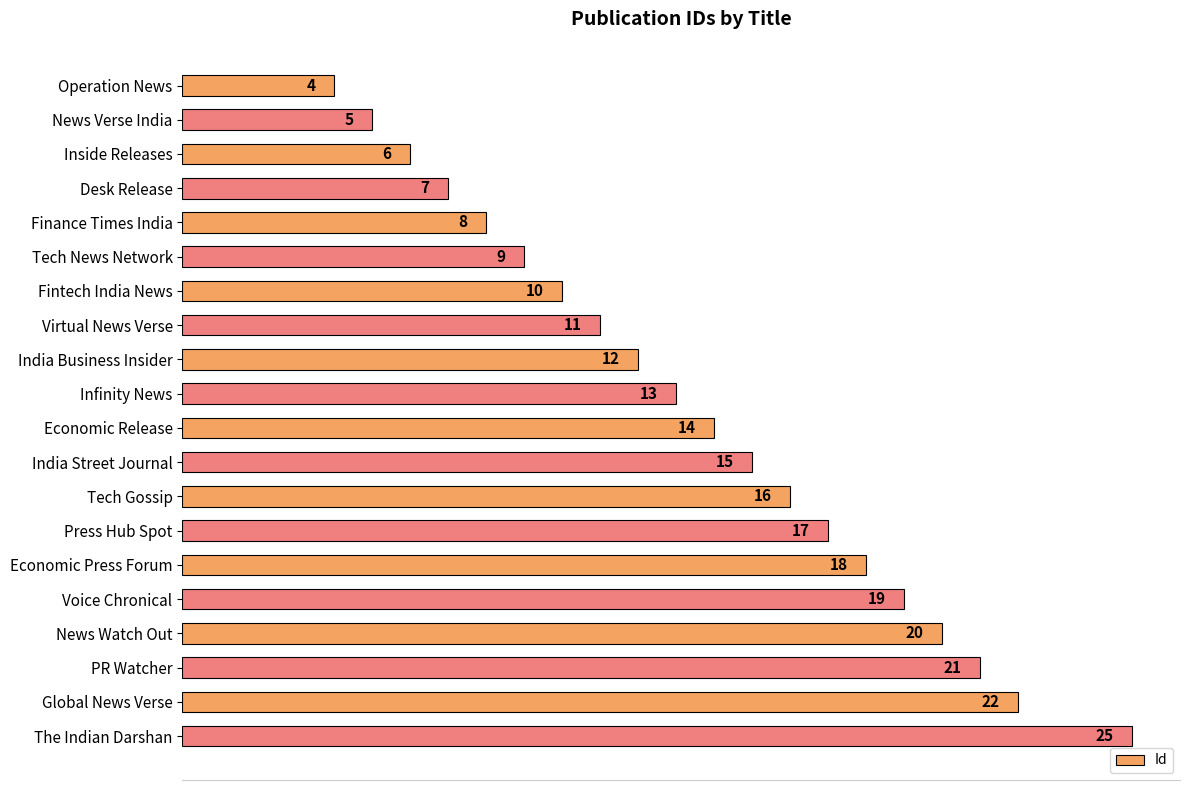

Is it true that the value at The Indian Darshan is 25?

True